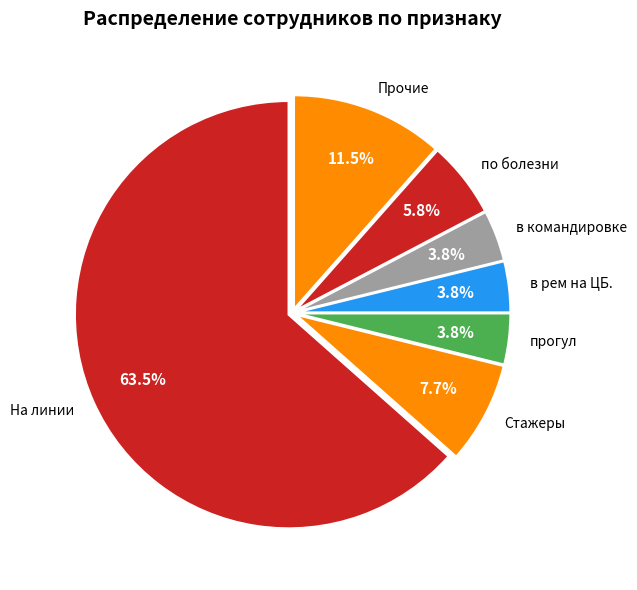

Is в командировке the majority of the pie?

No